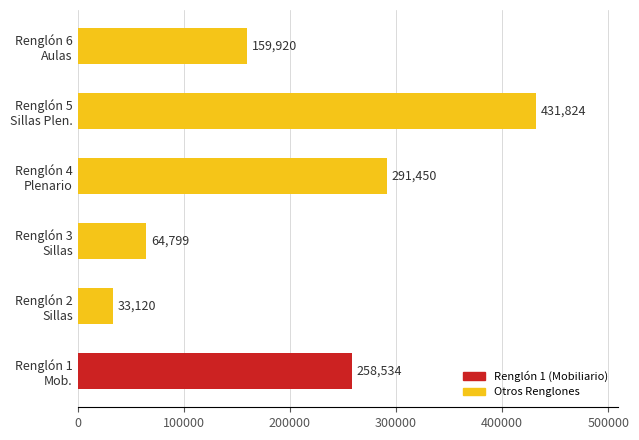

Reading bottom to top, what are all the values shown in this chart?

258534	33120	64799	291450	431824	159920